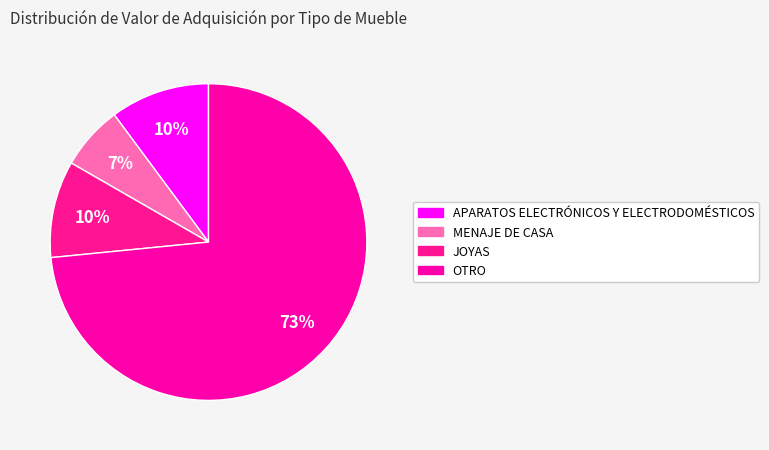

What percentage do OTRO and JOYAS together represent?

83.3%